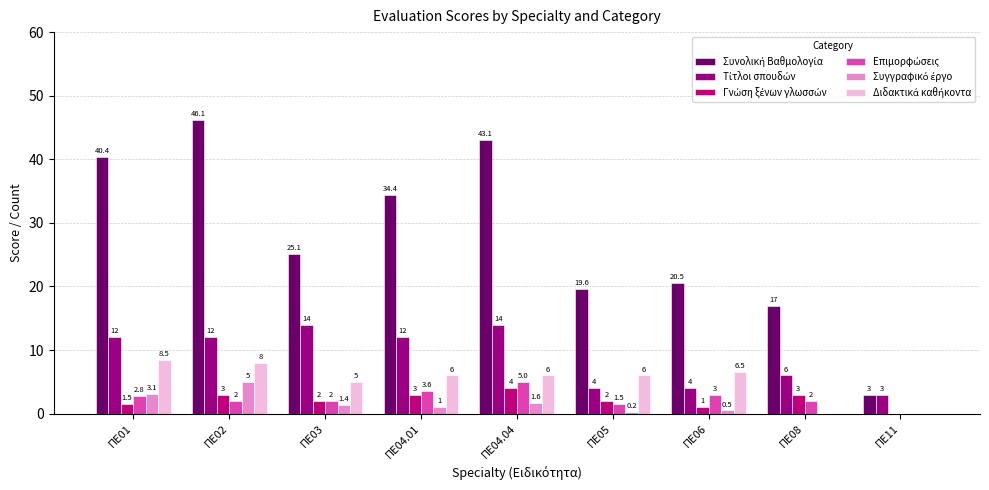

Count the number of categories in the chart.

9